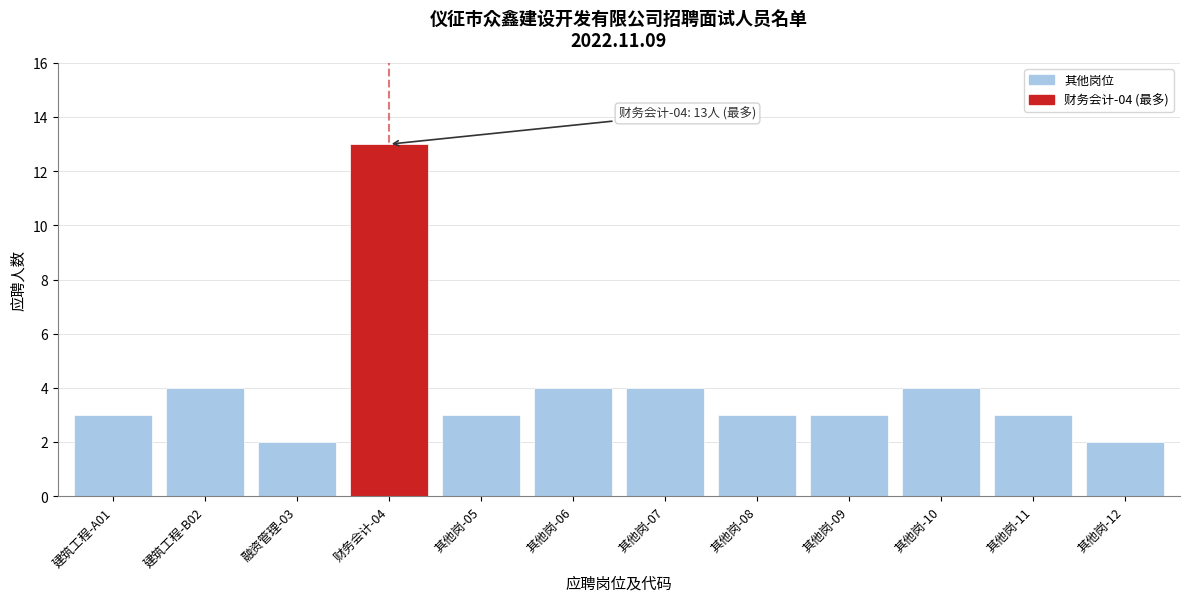

Reading left to right, transcribe all the data shown in this chart.

建筑工程-A01=3	建筑工程-B02=4	融资管理-03=2	财务会计-04=13	其他岗-05=3	其他岗-06=4	其他岗-07=4	其他岗-08=3	其他岗-09=3	其他岗-10=4	其他岗-11=3	其他岗-12=2